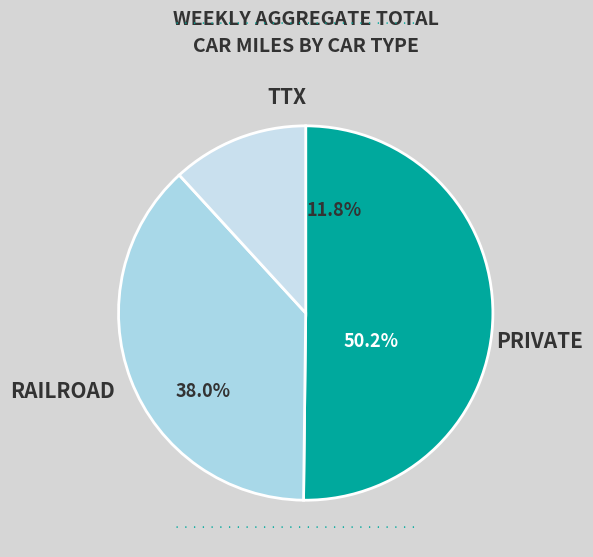

To the nearest percent, what is the difference between the largest and smallest slice percentages?

38%